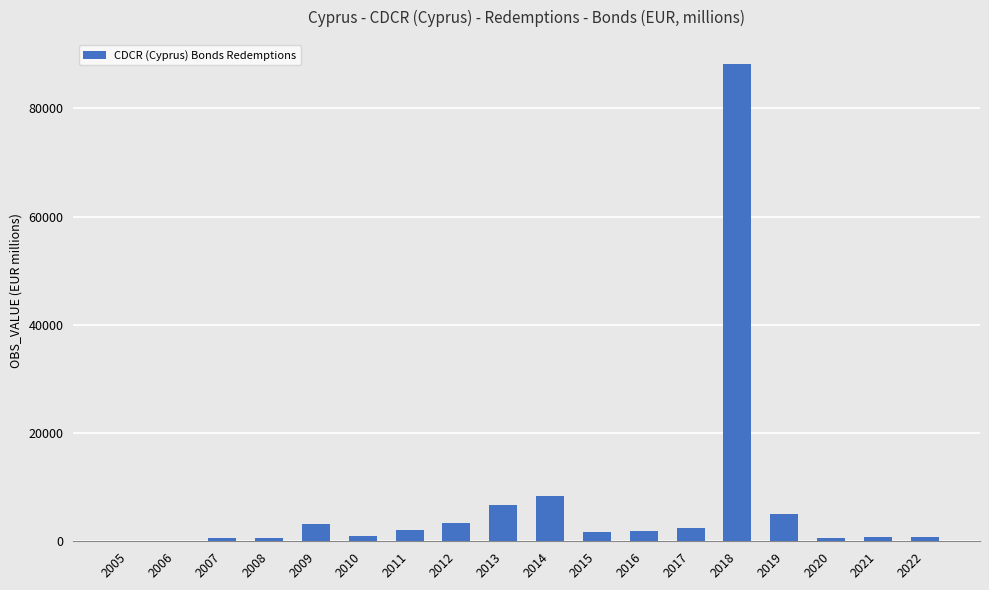

What is the sum of the values at 2020 and 2010?

1496.2